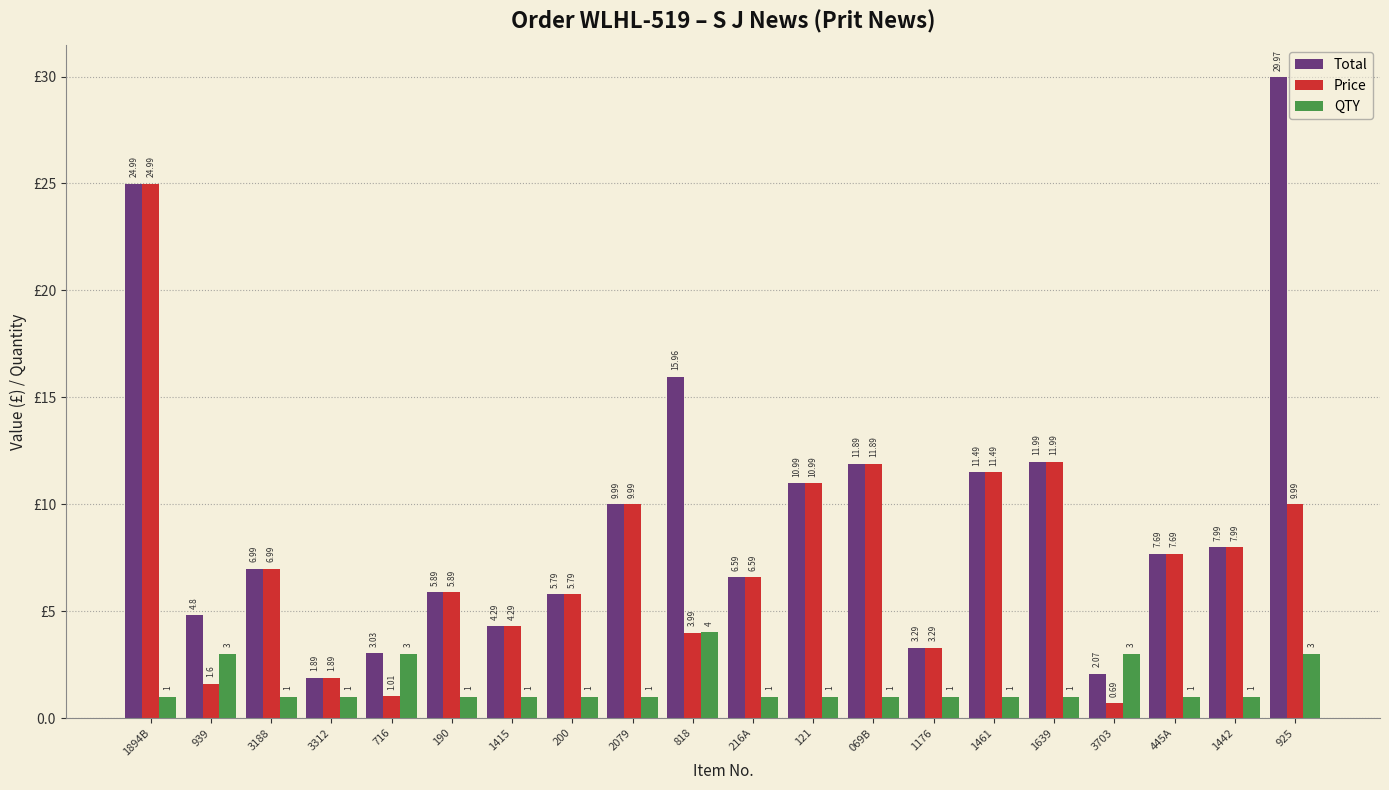

Between 939 and 190, which series saw the biggest shift?

Price